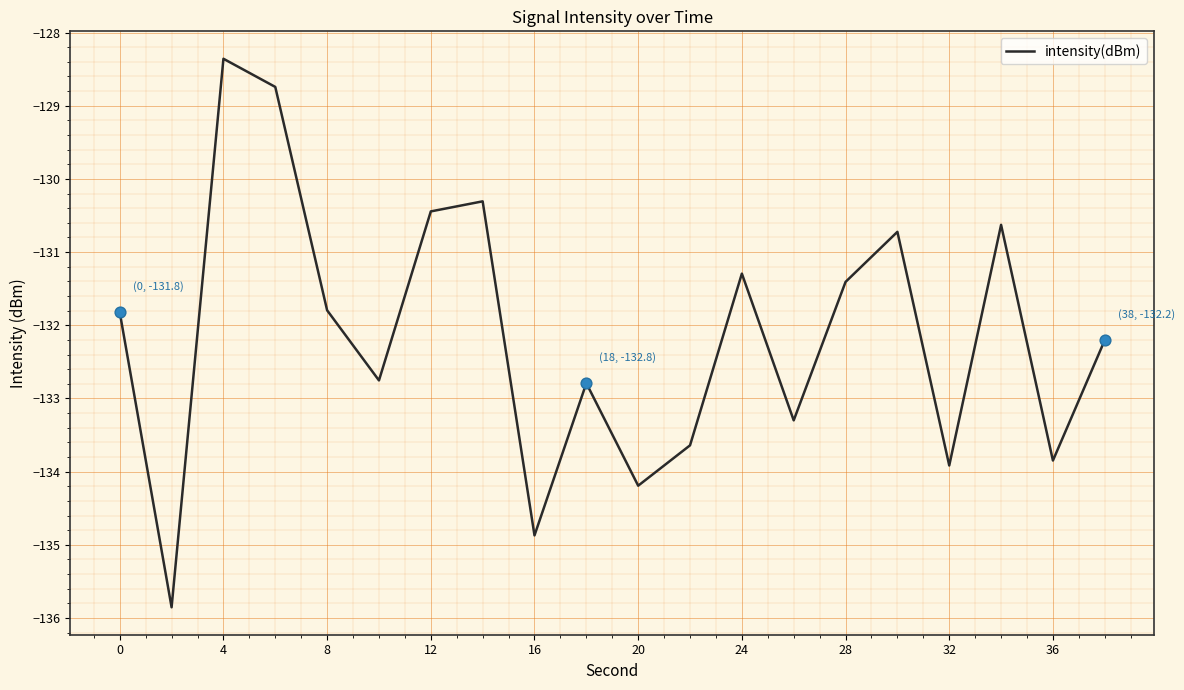

What is the minimum value shown in the chart?

-135.9